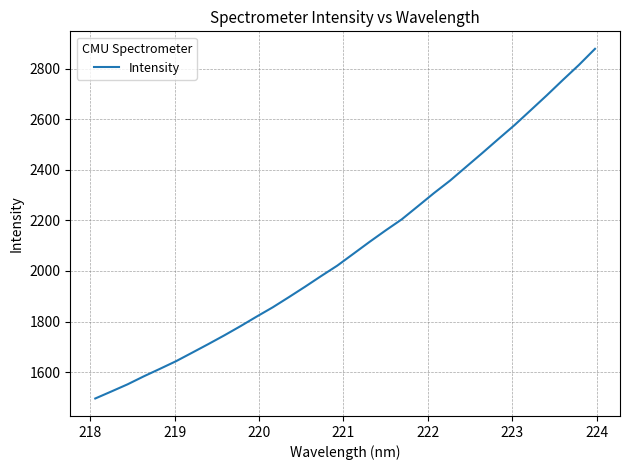

What is the minimum value shown in the chart?

1495.8